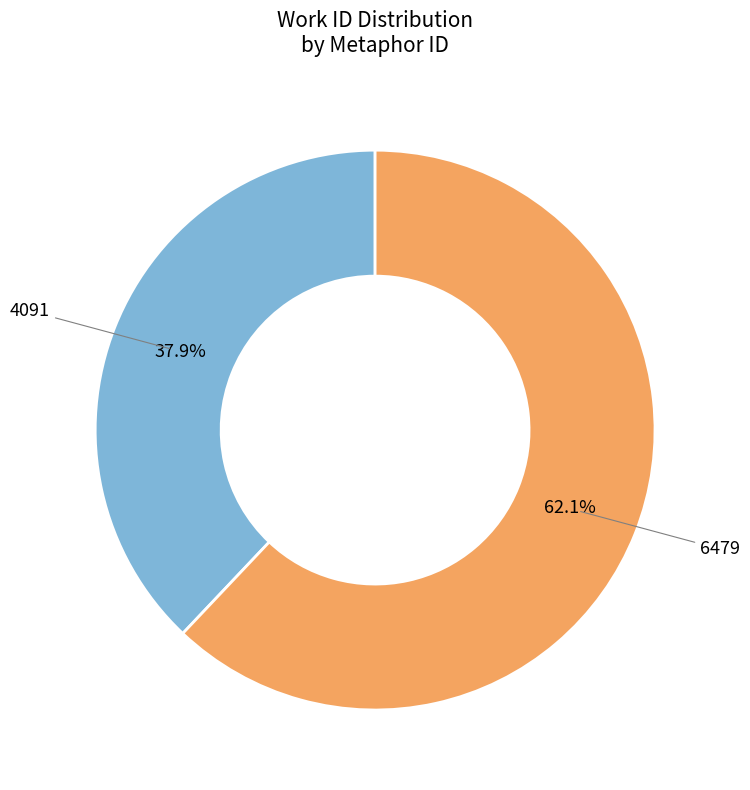

Is there any slice that represents more than half of the pie?

Yes